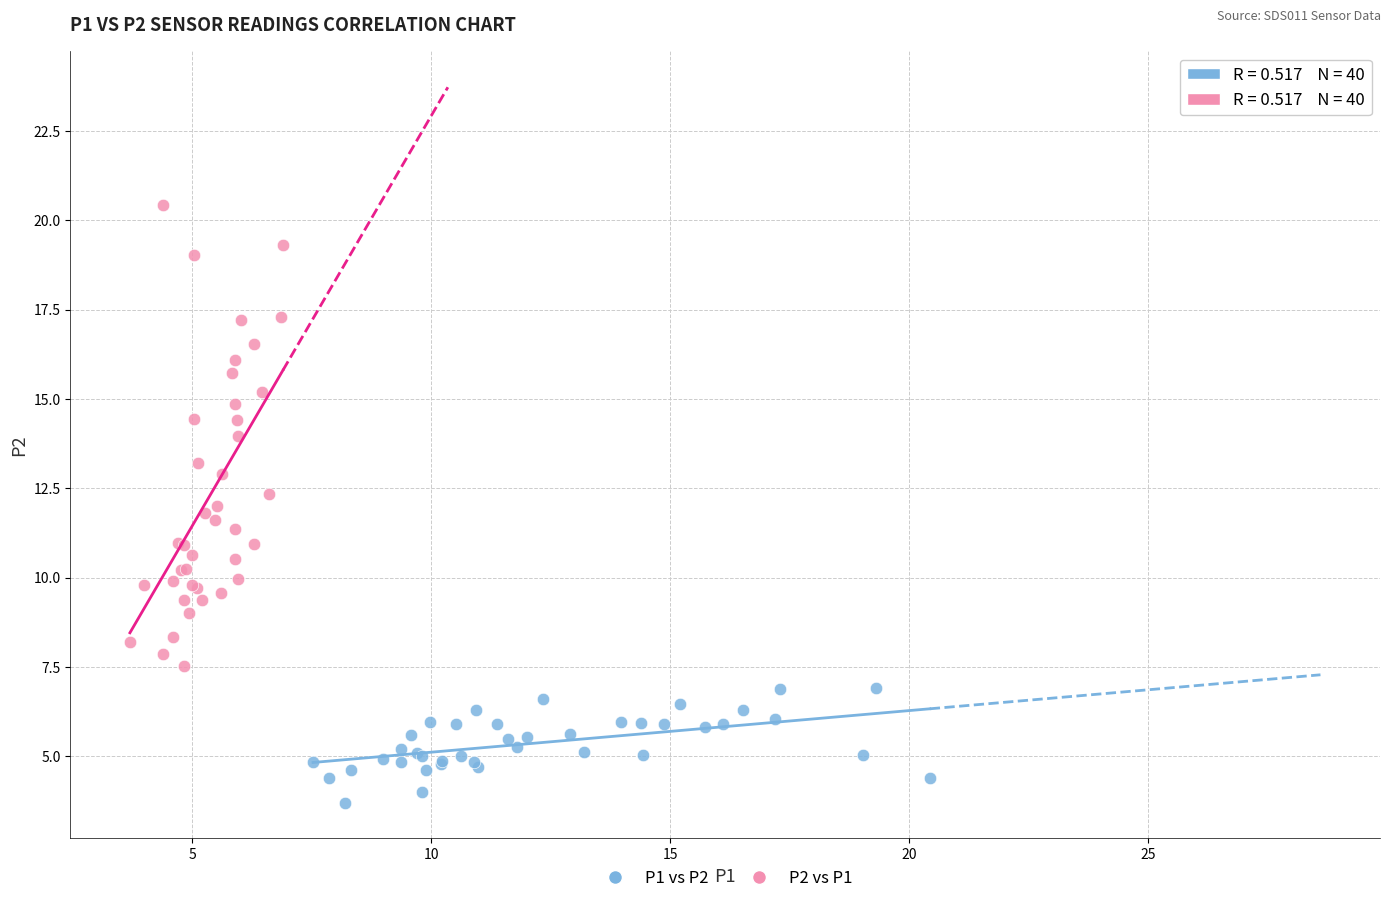

Which series has the largest Y range (max minus min)?

P2 vs P1